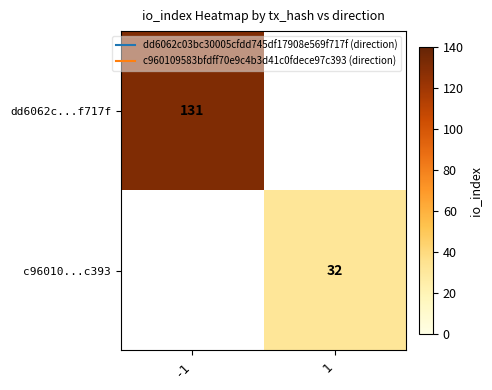

The value of dd6062c...f717f at -1 is 180.3. True or false?

False